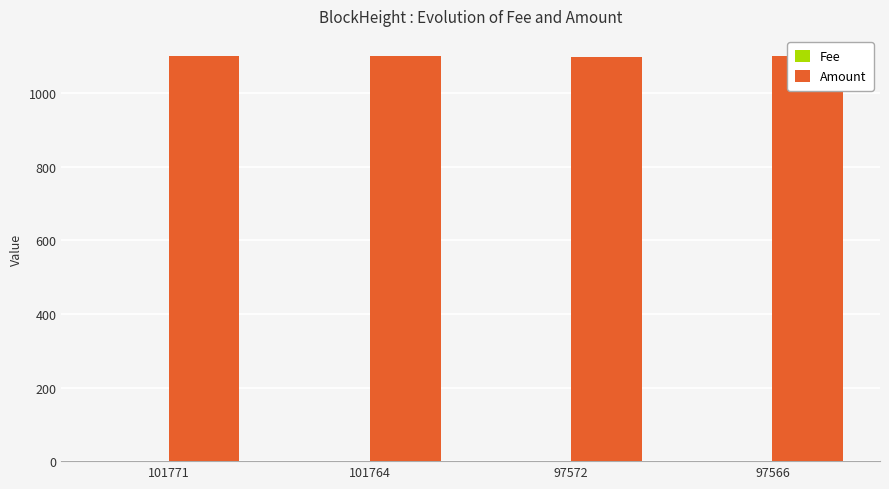

True or false: Amount has a value of 744.6 at 101771.

False